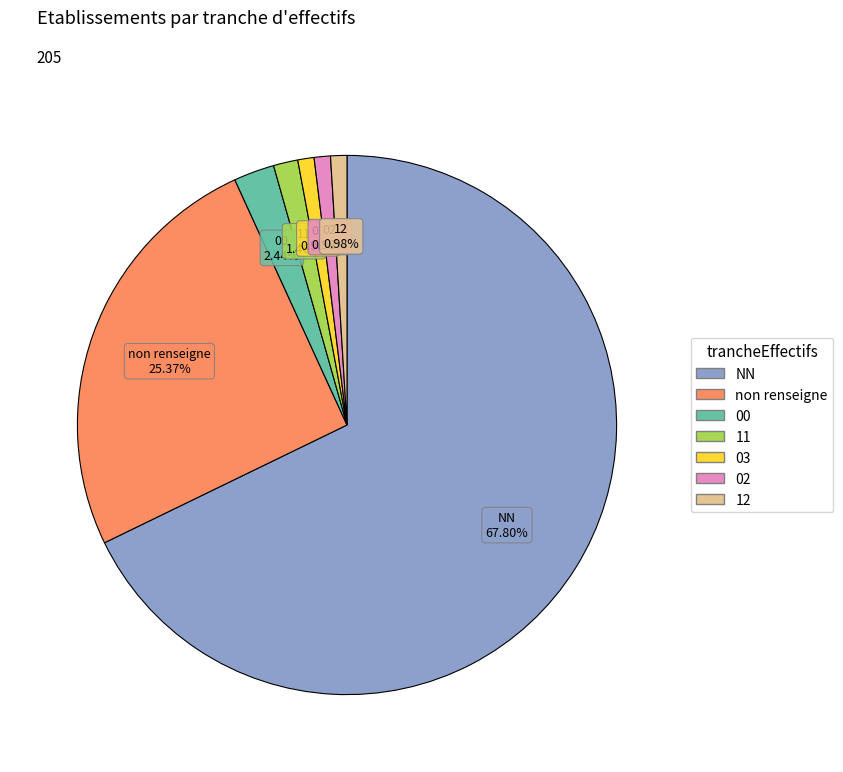

Does any single category account for the majority?

Yes